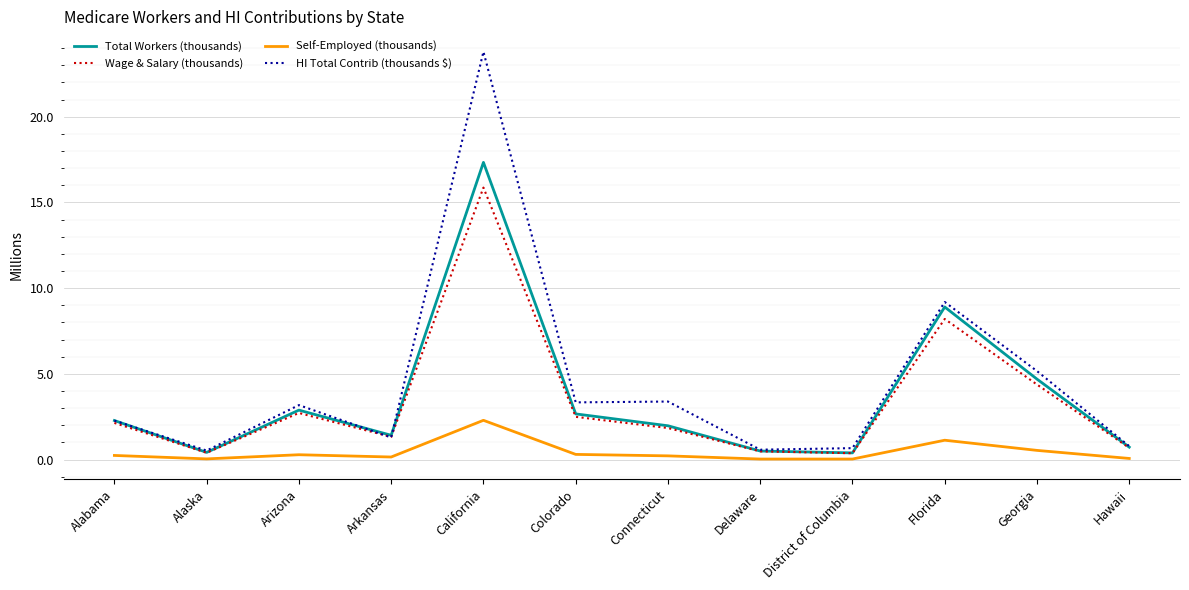

What position from the left is Florida?

10